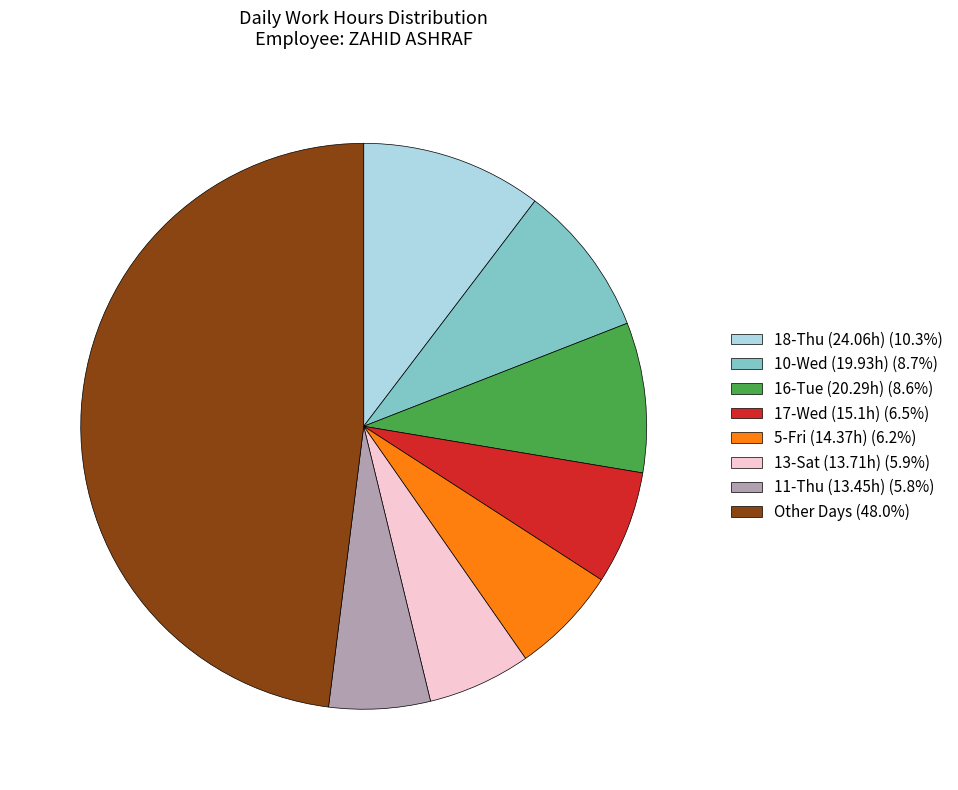

Is the sum of 17-Wed (15.1h) (6.5%) and 11-Thu (13.45h) (5.8%) greater than half?

No